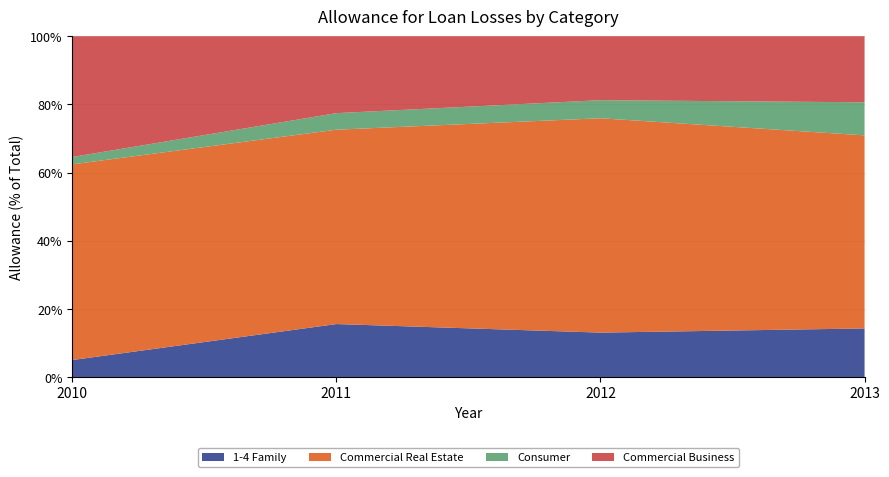

Reading left to right, transcribe all the data shown in this chart.

1-4 Family: 2010=2145	2011=3718	2012=2821	2013=1628
Commercial Real Estate: 2010=24590	2011=13622	2012=13588	2013=6458
Consumer: 2010=924	2011=1159	2012=1146	2013=1106
Commercial Business: 2010=15169	2011=5389	2012=4053	2013=2209